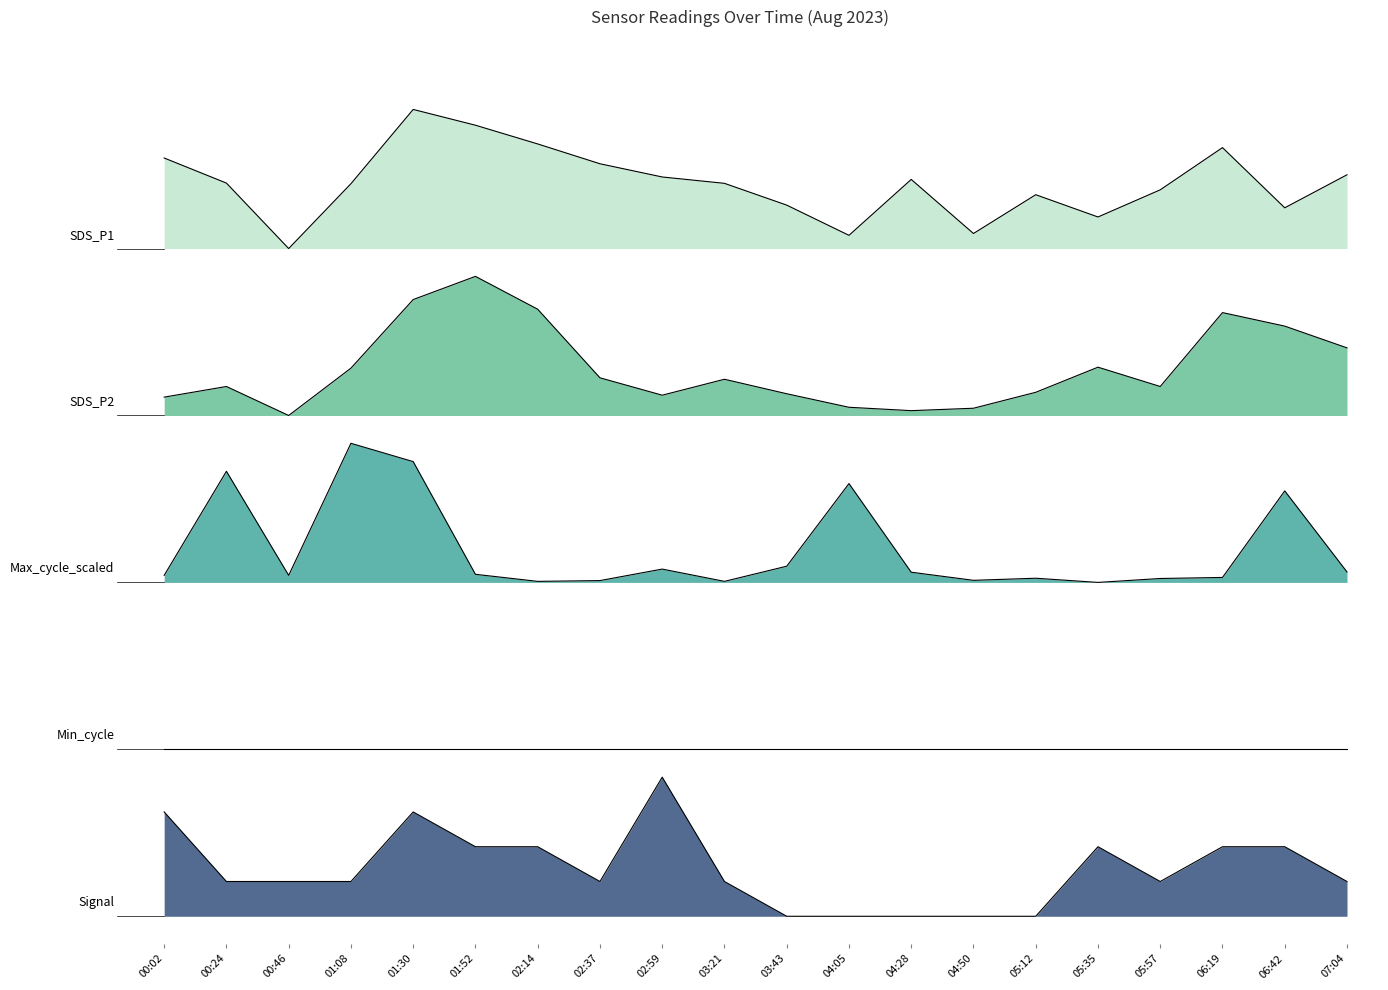

At how many categories does at least one series exceed 2?

20